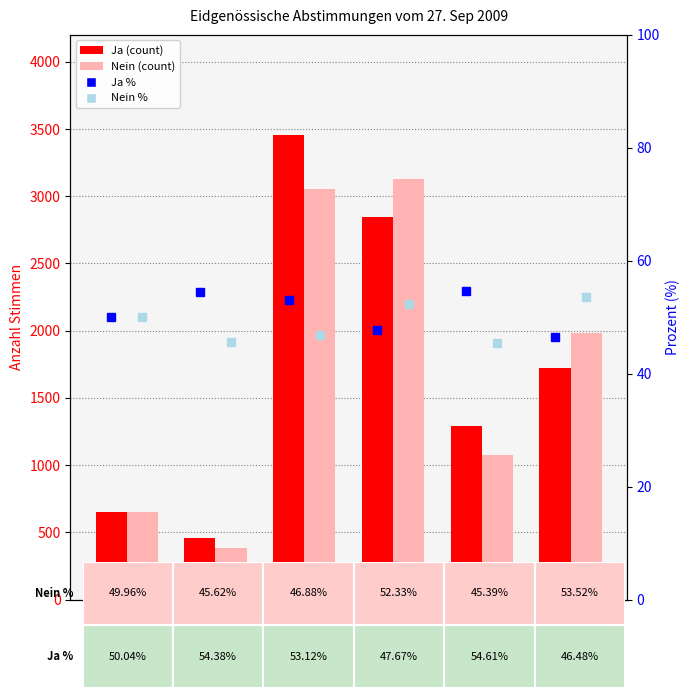

Where is Ja % nearest to the value 50?

Goms